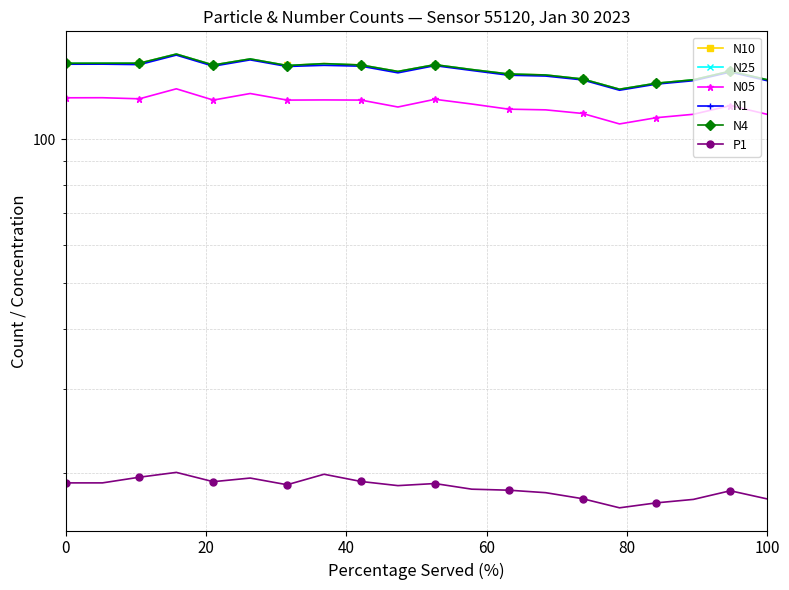

Does the chart have visible grid lines?

Yes